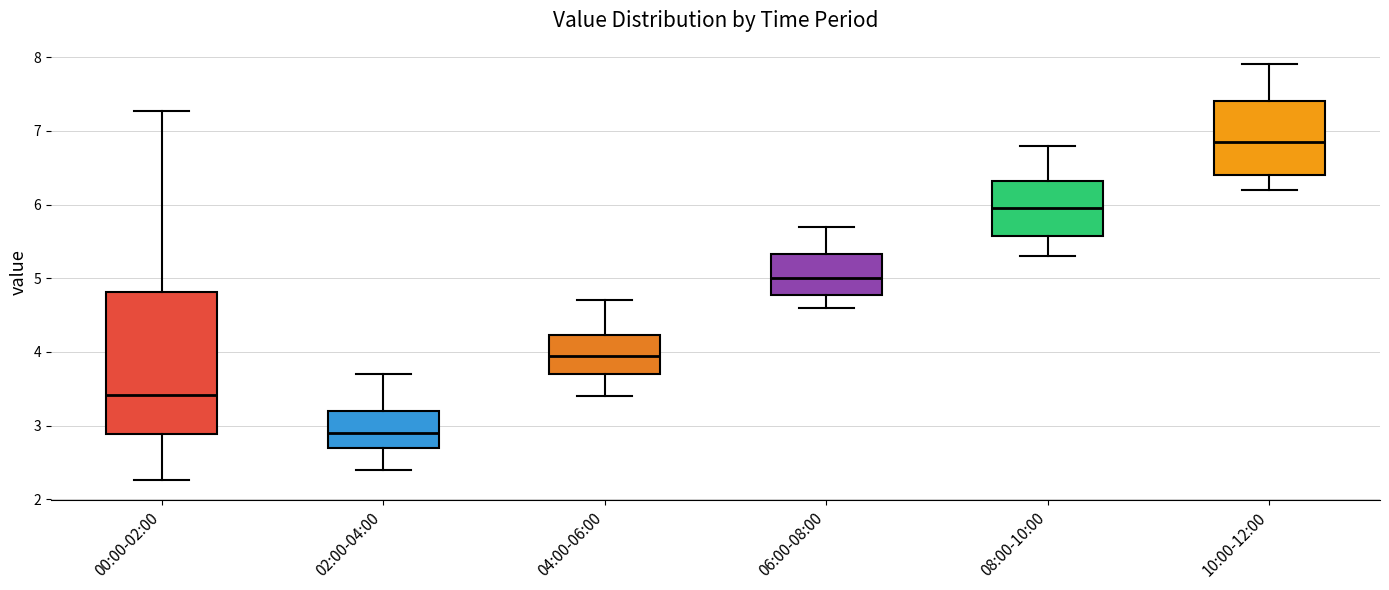

Where is the lower edge of the box for 10:00-12:00 on the y-axis? The values are not printed on the chart, so give them approximately, as read against the axis.

6.4